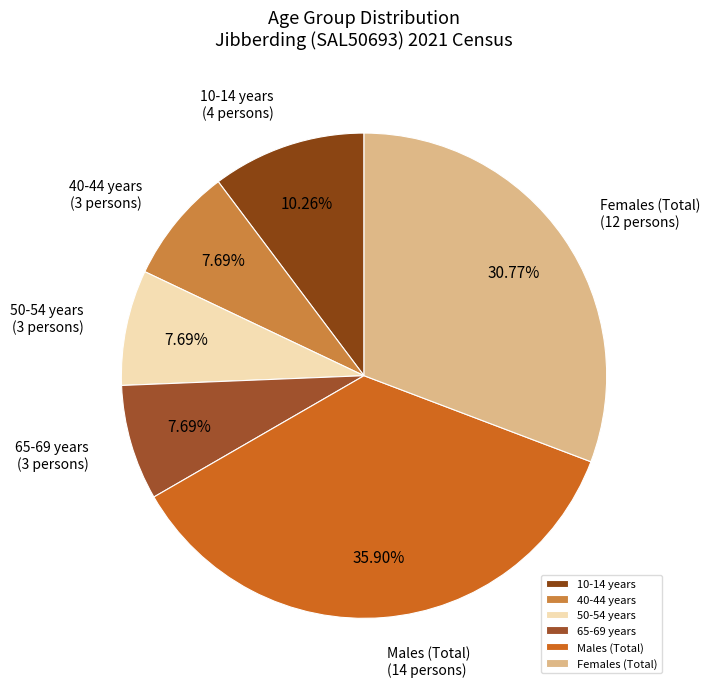

Combined, what portion of the pie is 65-69 years and 40-44 years?

15.4%